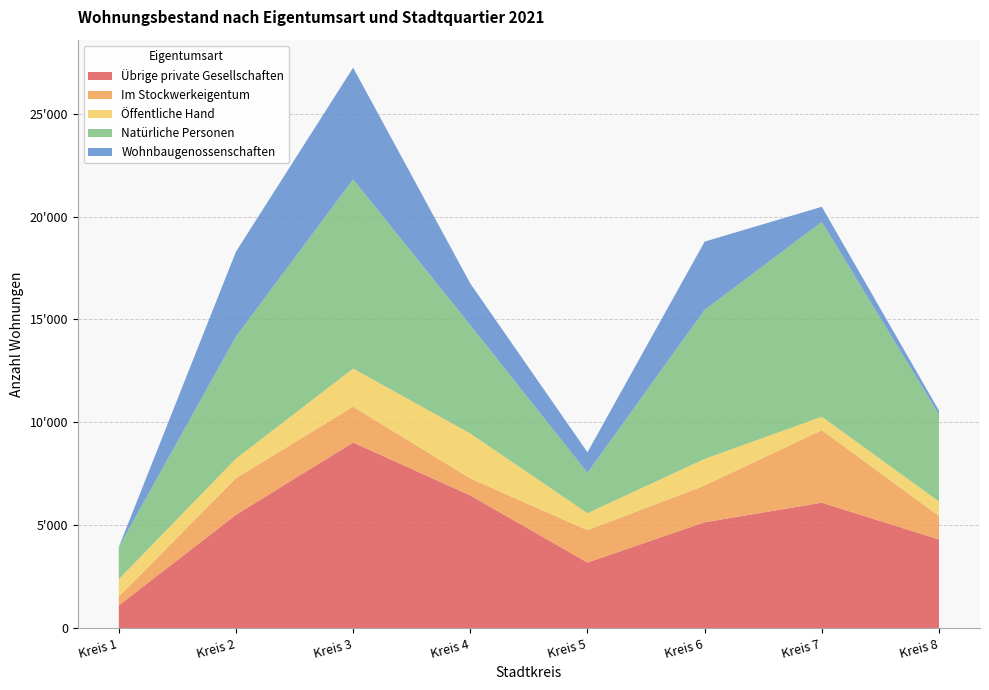

Reading right to left, extract all data points from this chart.

Übrige private Gesellschaften: 4305	6095	5143	3186	6447	9020	5506	1102
Im Stockwerkeigentum: 1140	3524	1787	1570	828	1740	1778	424
Öffentliche Hand: 708	653	1292	827	2181	1852	952	850
Natürliche Personen: 4228	9468	7243	1966	5270	9198	5928	1558
Wohnbaugenossenschaften: 187	736	3319	996	2023	5426	4131	4